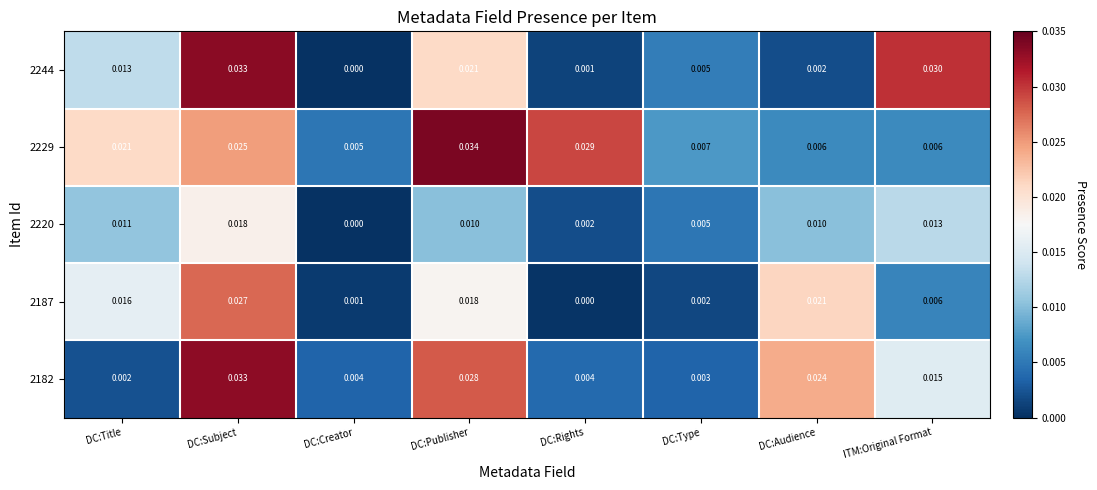

At which label is 2244 closest to 0?

DC:Creator